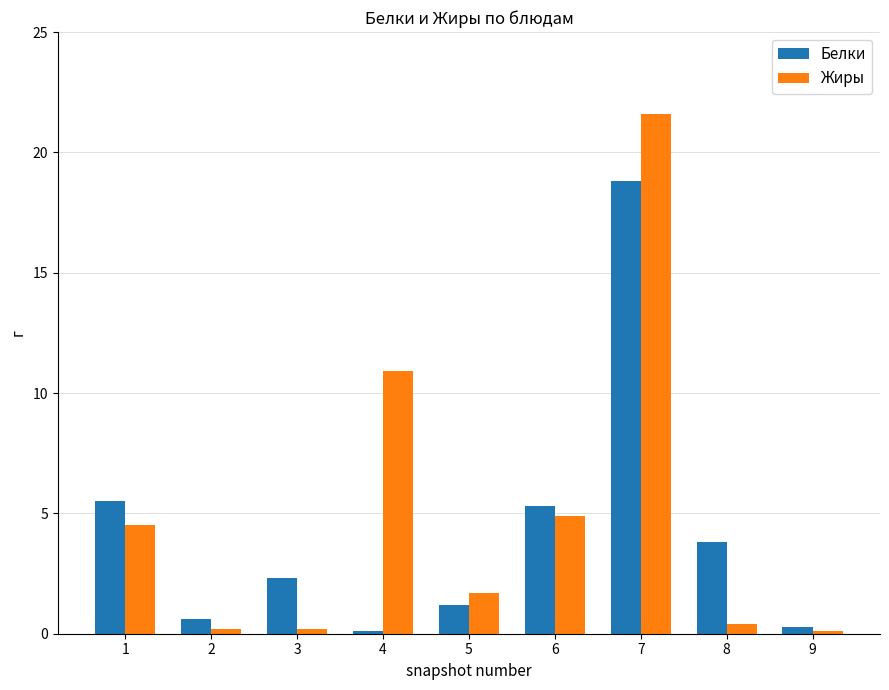

What is the average value of the Жиры series?

4.9